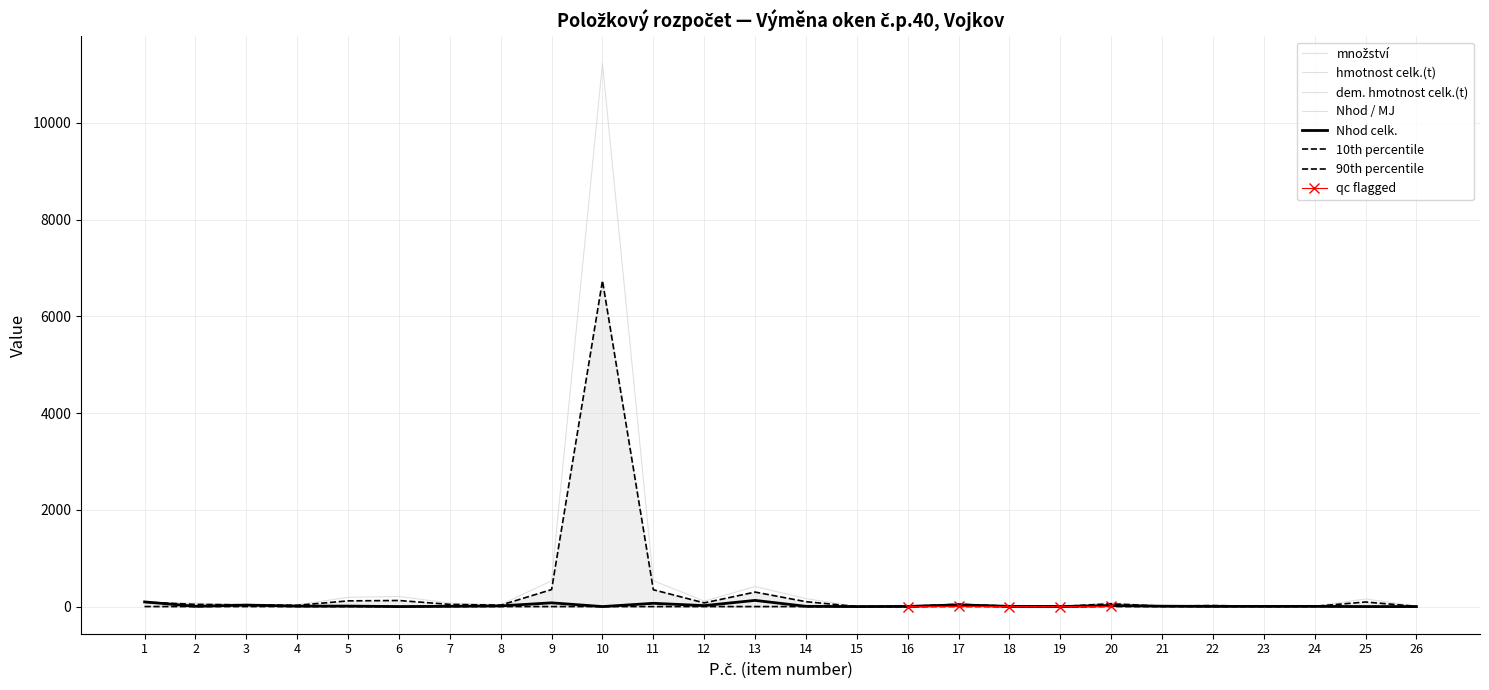

Reading left to right, extract all data points from this chart.

množství: 81.7	71.3	38.0	38.0	189.9	208.9	71.3	38.0	534.5	11225.1	534.5	112.9	414.0	165.0	1.0	3.2	56.9	9.4	1.9	81.7	8.3	33.1	4.1	8.3	157.1	8.3
Nhod celk.: 96.1	5.6	31.1	9.2	9.5	0.0	5.6	14.2	77.0	0.0	67.3	20.0	127.5	5.0	0.1	3.1	34.8	4.4	1.1	21.2	7.8	3.5	3.9	4.0	0.0	0.0
hmotnost celk.(t): 4.4	0.0	1.4	0.0	0.0	0.0	0.0	2.8	9.8	0.0	0.0	0.1	0.0	0.0	0.0	0.0	0.1	0.0	0.0	0.0	0.0	0.0	0.0	0.0	0.0	0.0
dem. hmotnost celk.(t): 0.0	0.0	0.0	0.0	0.0	0.0	0.0	0.0	0.0	0.0	0.0	0.0	0.0	0.0	0.0	0.2	3.5	0.5	0.2	3.8	0.0	0.0	0.0	0.0	0.0	0.0
Nhod / MJ: 1.2	0.1	0.8	0.2	0.1	0.0	0.1	0.4	0.1	0.0	0.1	0.2	0.3	0.0	0.1	1.0	0.6	0.5	0.6	0.3	0.9	0.1	0.9	0.5	0.0	0.0